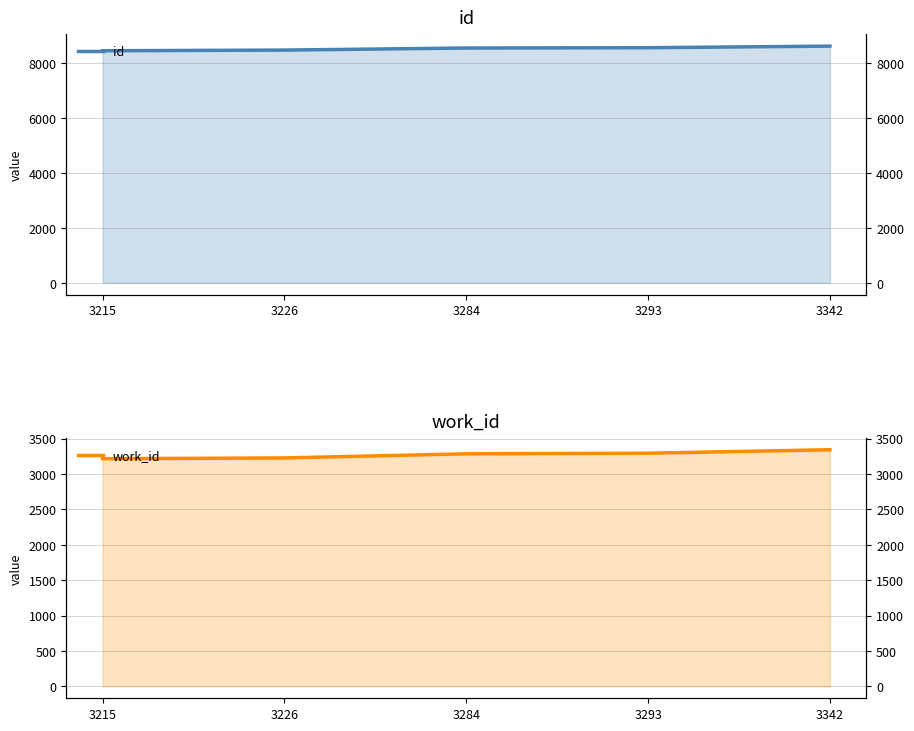

What is the total value across all series at 3293?

11850